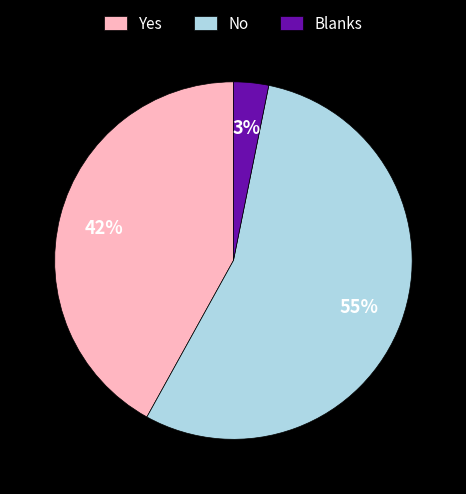

The Blanks slice represents 3% of the pie. True or false?

True